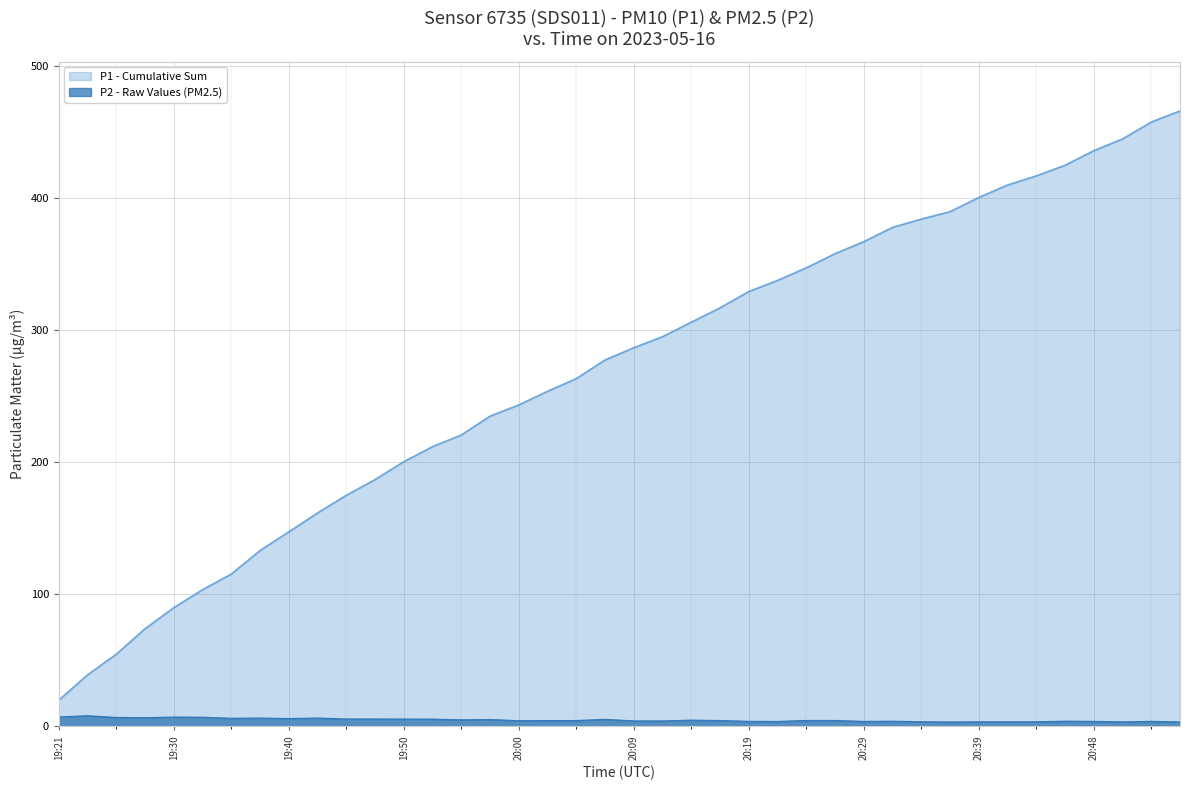

How many lines are shown in the chart?

2